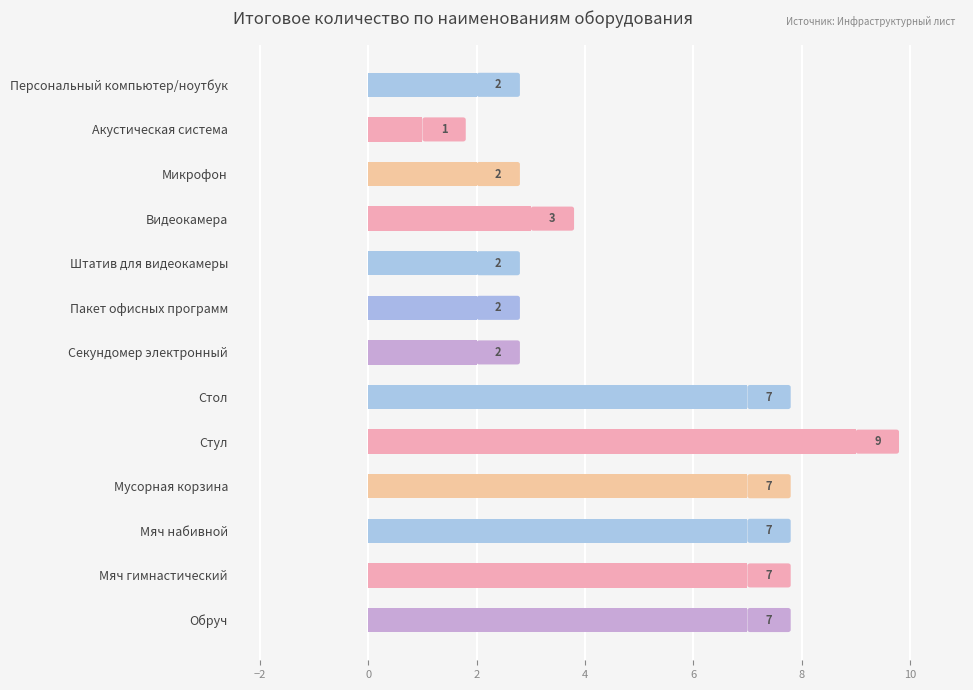

What is the ratio of the value at Персональный компьютер/ноутбук to the value at Мусорная корзина?

0.3